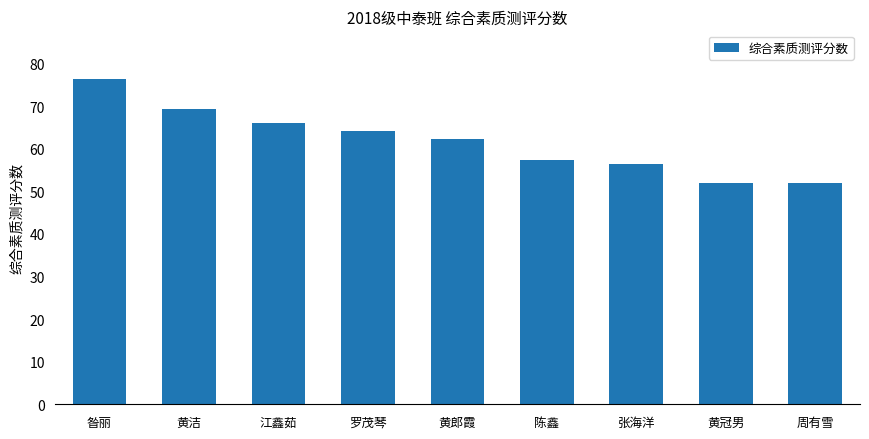

What is the ratio of the value at 陈鑫 to the value at 周有雪?

1.1